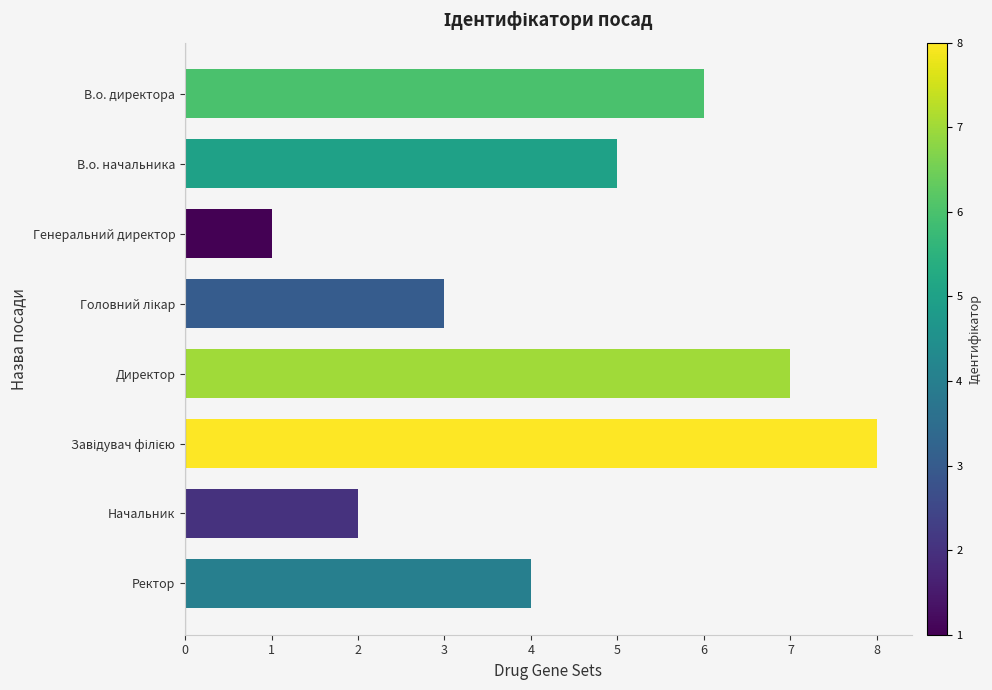

Approximately how many times larger is the value at В.о. директора compared to Генеральний директор?

6.0